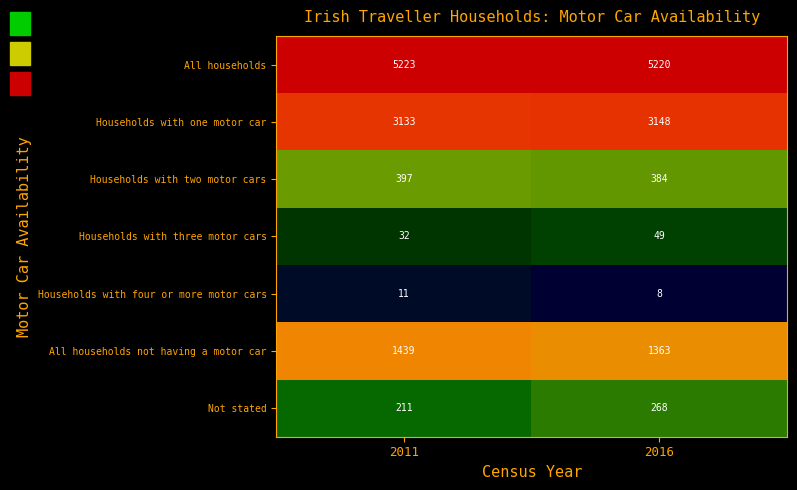

What value does the All households not having a motor car series have at 2016, to the nearest 10?

1360